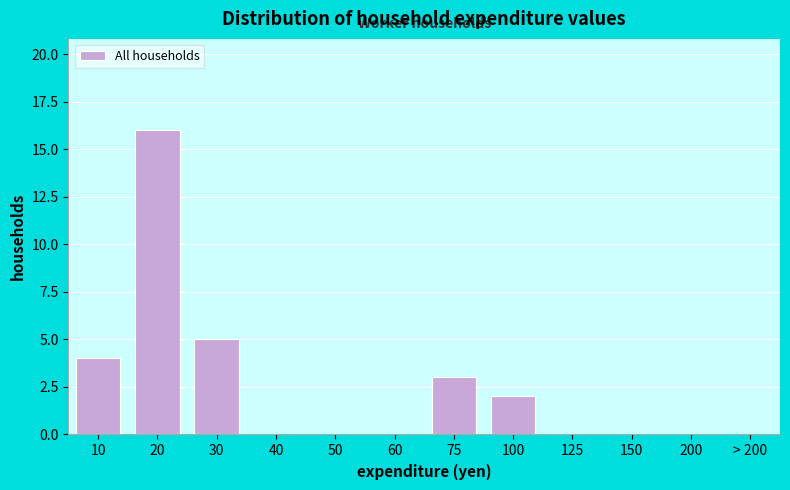

Reading left to right, what are all the values shown in this chart?

10=4	20=16	30=5	40=0	50=0	60=0	75=3	100=2	125=0	150=0	200=0	> 200=0